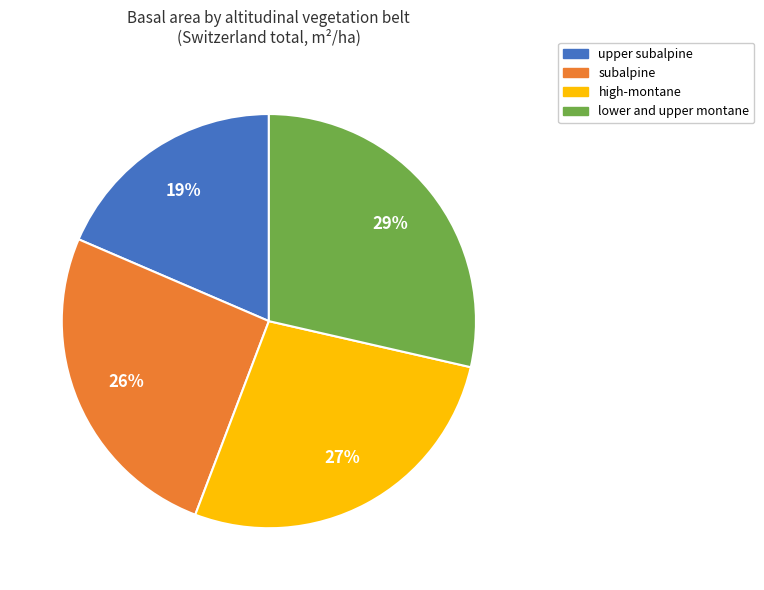

To the nearest percent, what percentage of the pie is high-montane?

27%